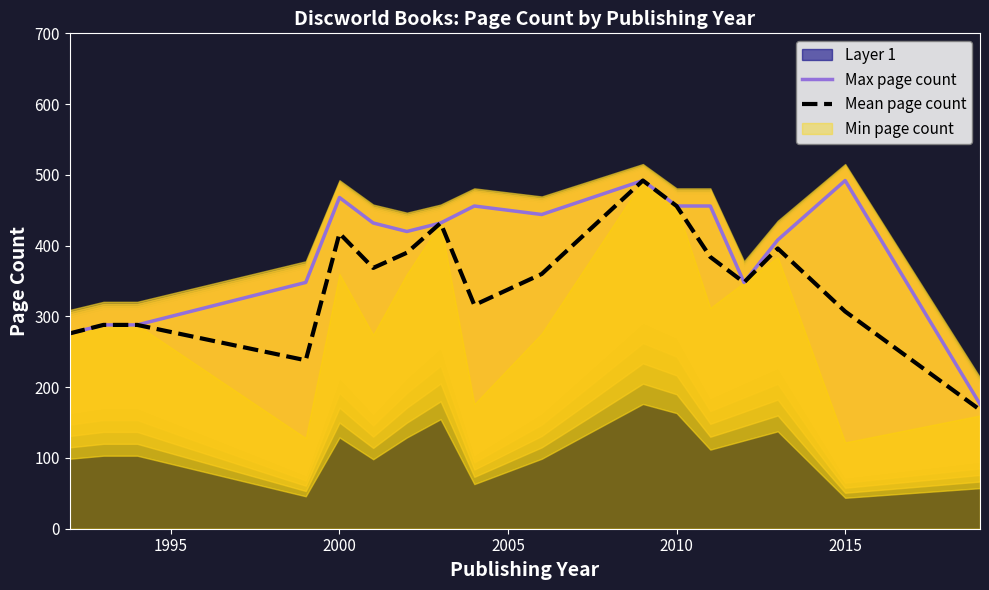

What is the difference between the maximum and second lowest values in the Mean page count series?

254.0